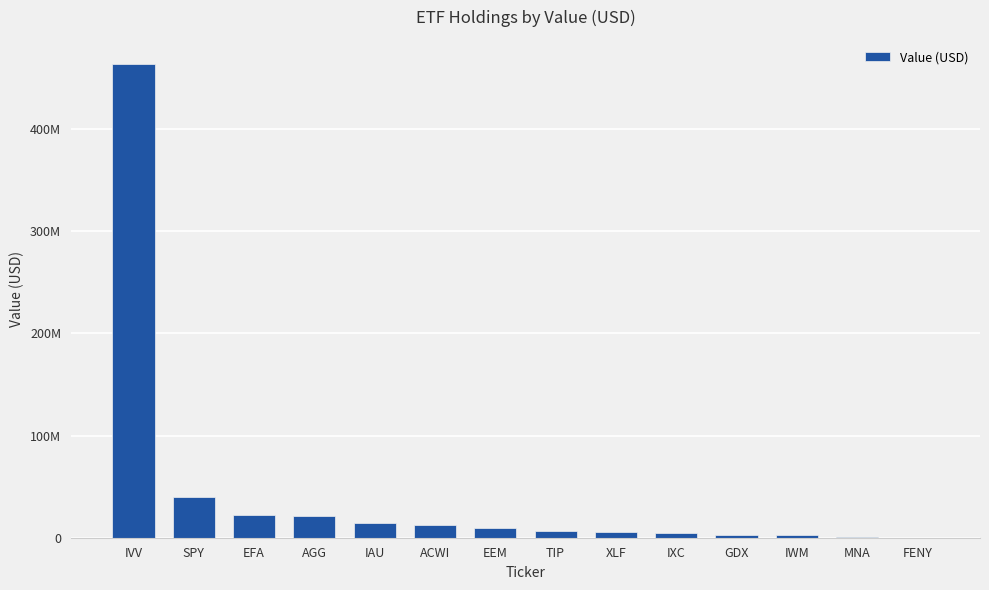

Which has a higher value, IWM or MNA?

IWM